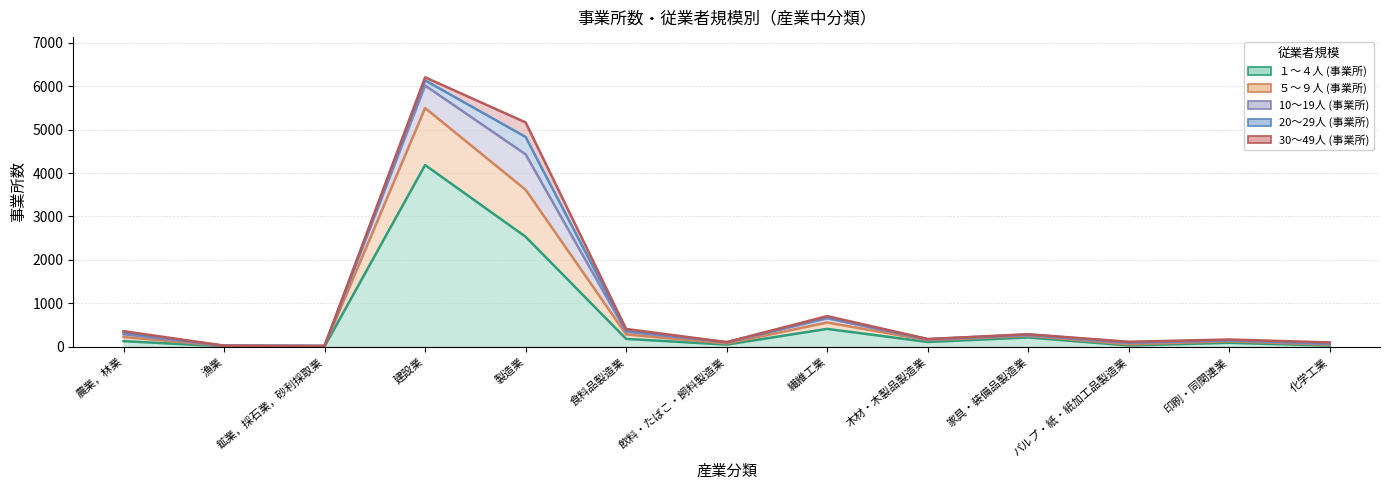

Which series has the largest total across all categories?

１～４人 (事業所)